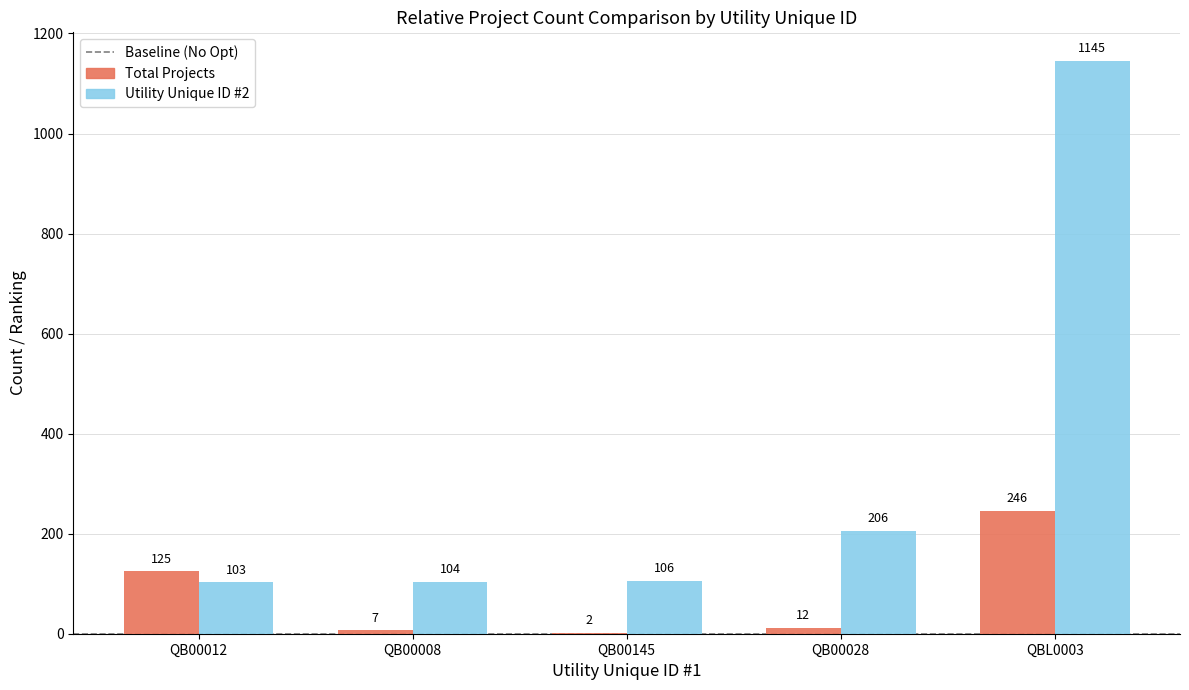

True or false: Utility Unique ID #2 has a value of 104 at QB00008.

True